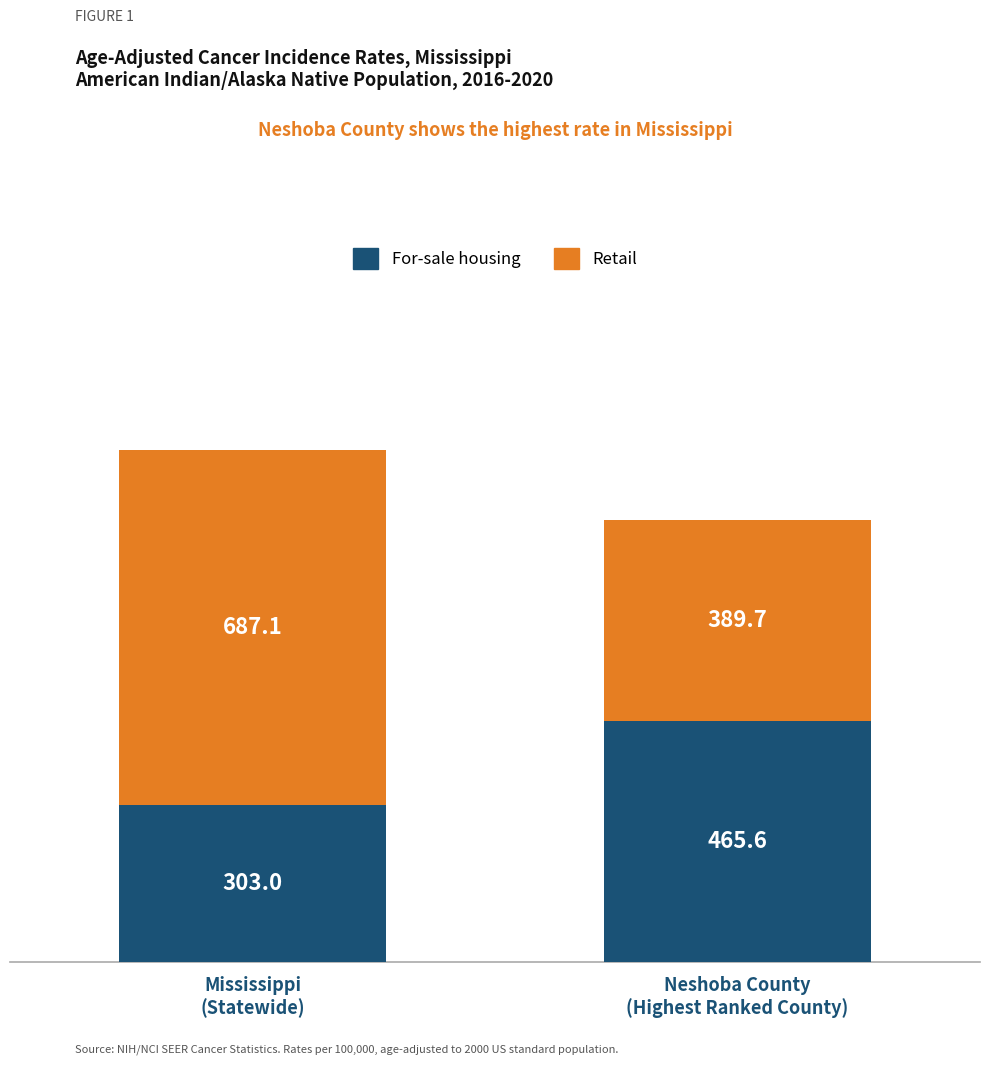

How many bars are there in total?

2